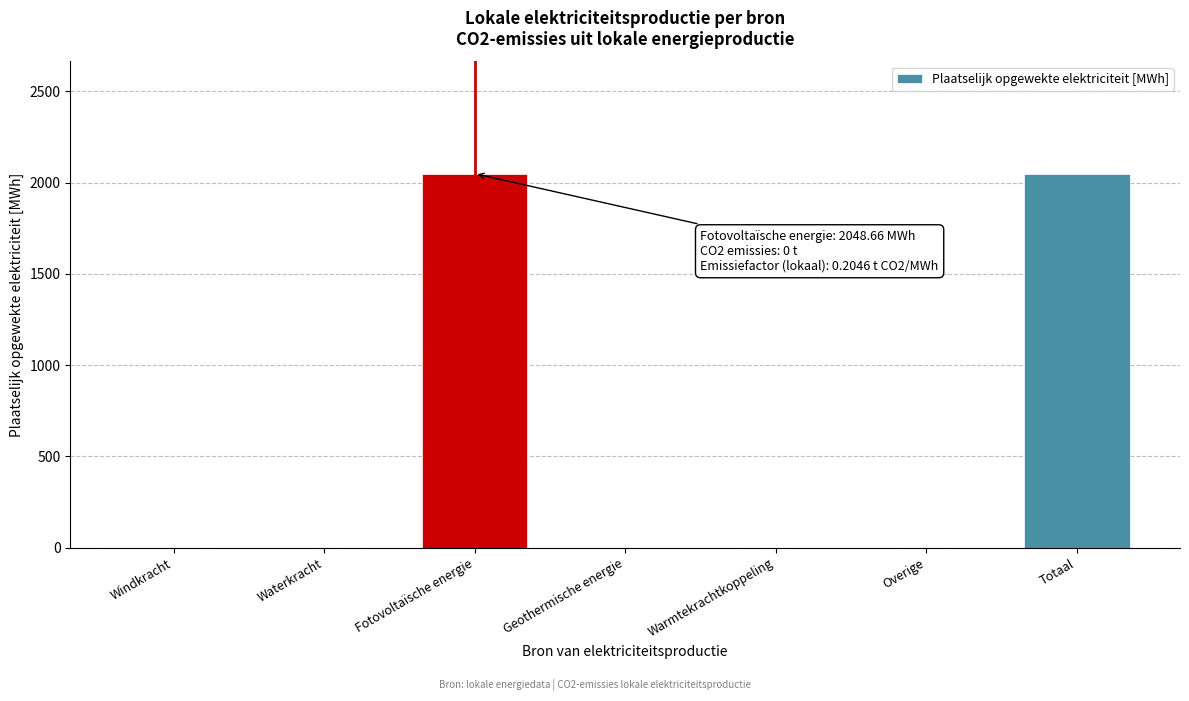

Reading left to right, extract all data points from this chart.

Windkracht=0.0	Waterkracht=0.0	Fotovoltaïsche energie=2048.7	Geothermische energie=0.0	Warmtekrachtkoppeling=0.0	Overige=0.0	Totaal=2048.7